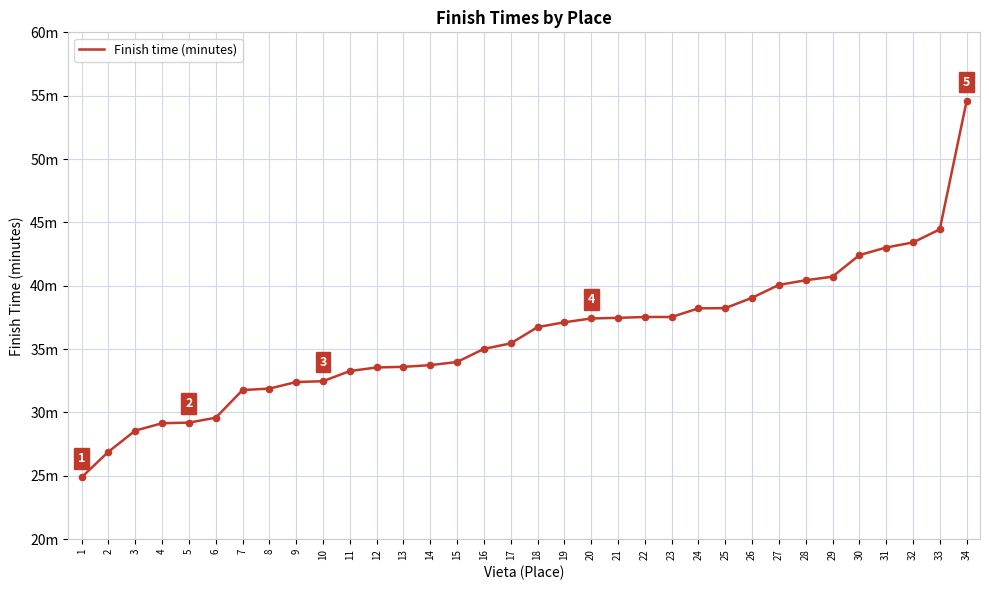

Is this an area chart (filled region under the line)?

No